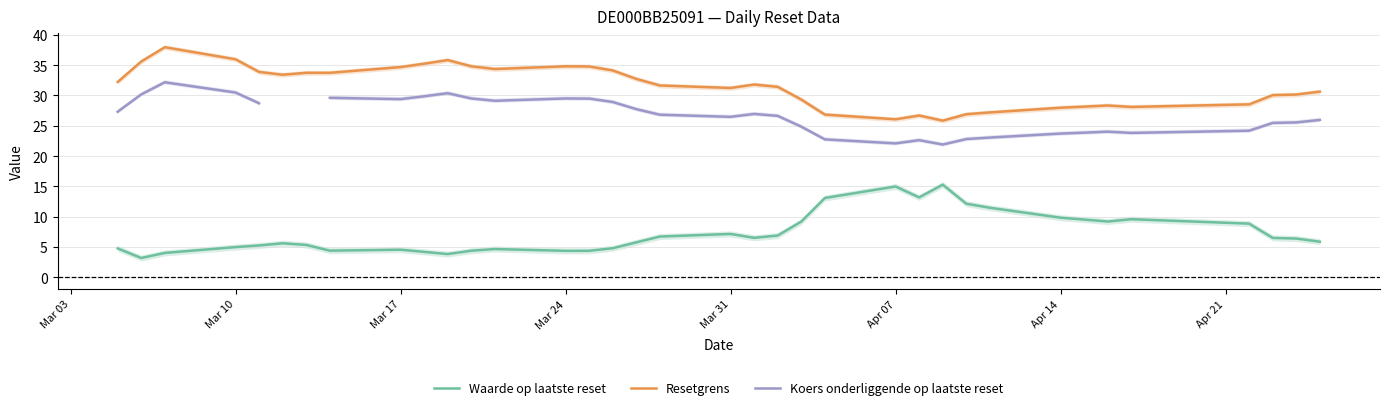

True or false: Resetgrens and Waarde op laatste reset intersect in this chart.

False